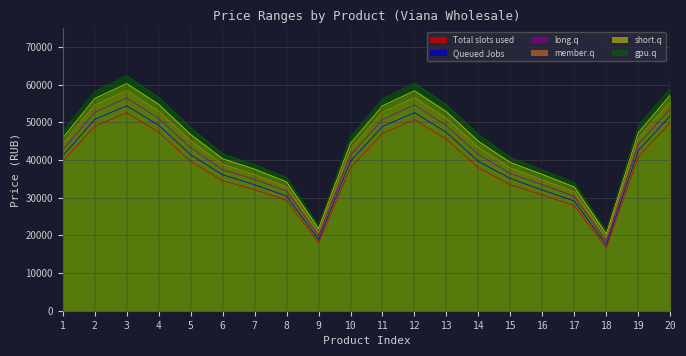

True or false: long.q and gpu.q cross at least once.

False